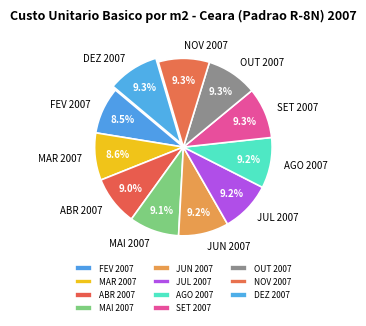

Is it true that DEZ 2007 is 9% of the pie?

True